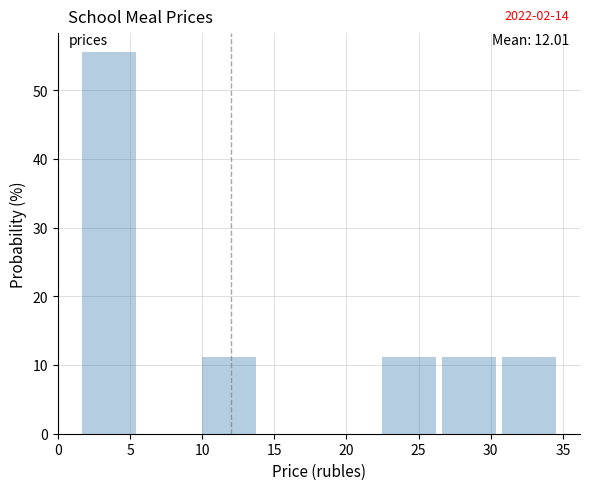

Over which range of the x-axis is the bar tallest?

1.5 to 6.0